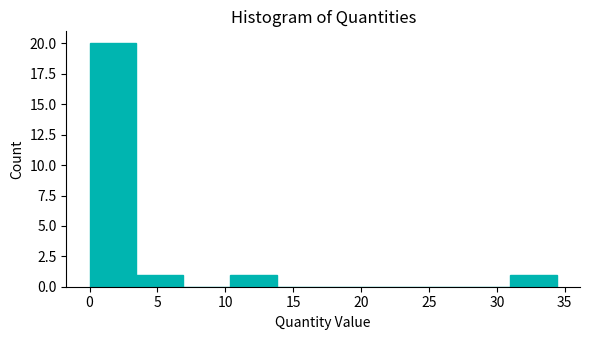

Over which range of the x-axis is the bar tallest?

0.0 to 3.5